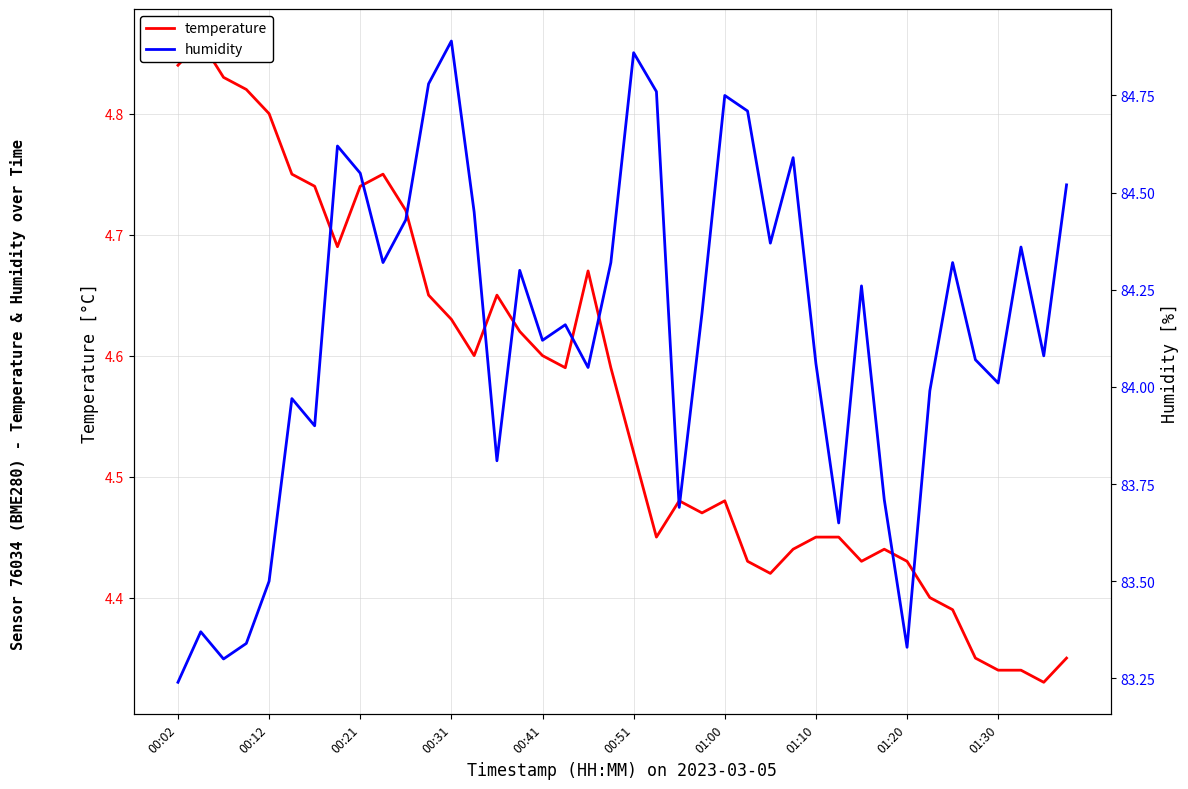

Which series changed the most between 00:41 and 14?

humidity